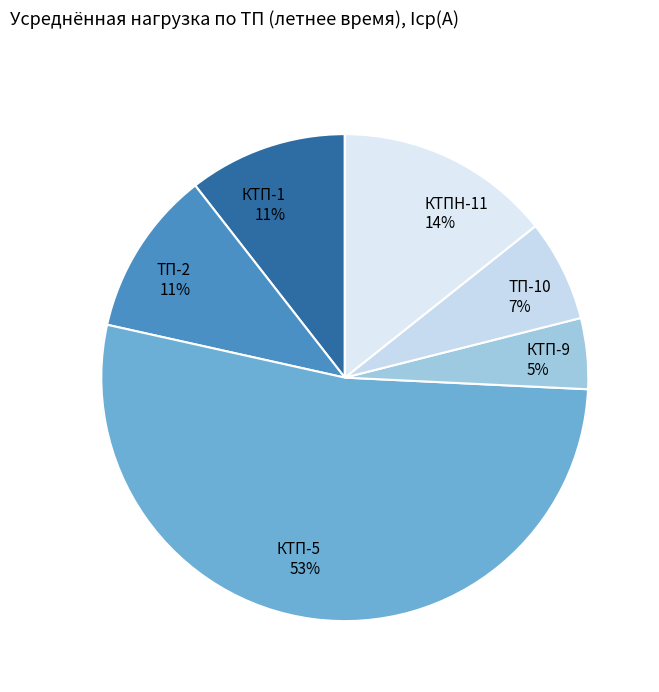

Is the sum of ТП-10 and КТП-9 greater than half?

No